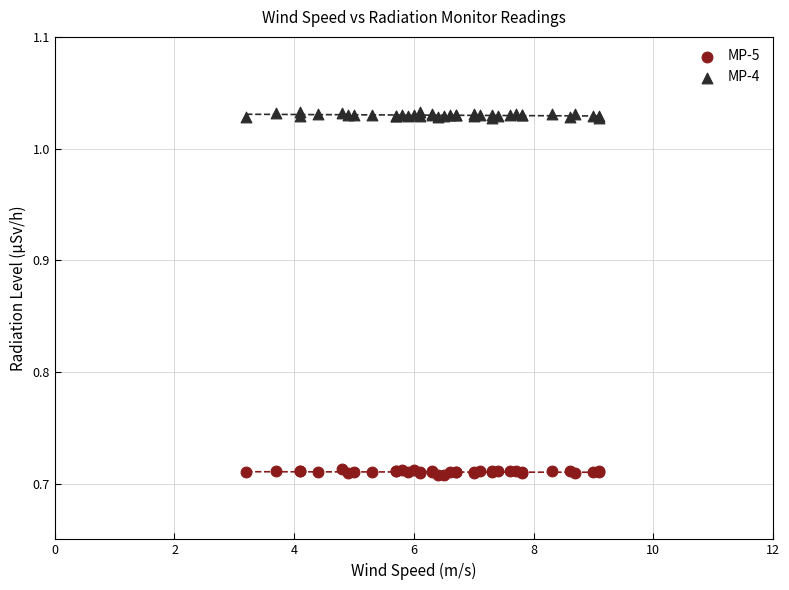

What is the X range (max minus min) for the scatter plot?

5.9